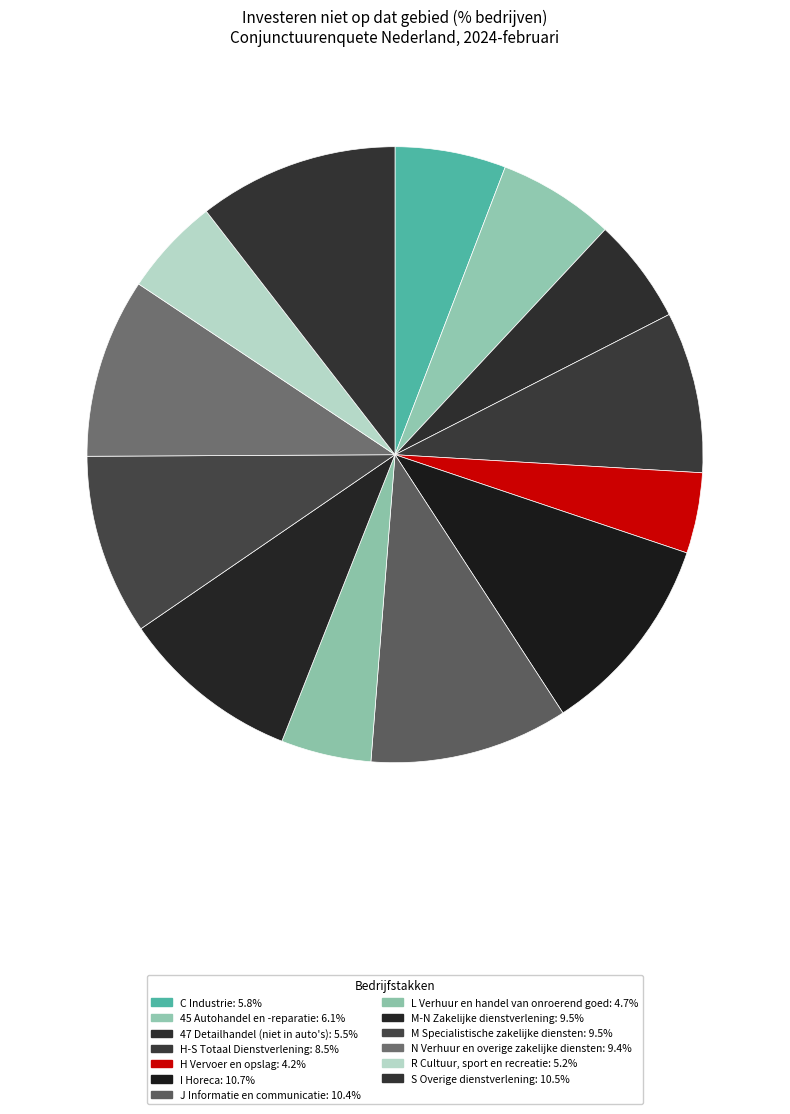

Which slice is the largest?

I Horeca